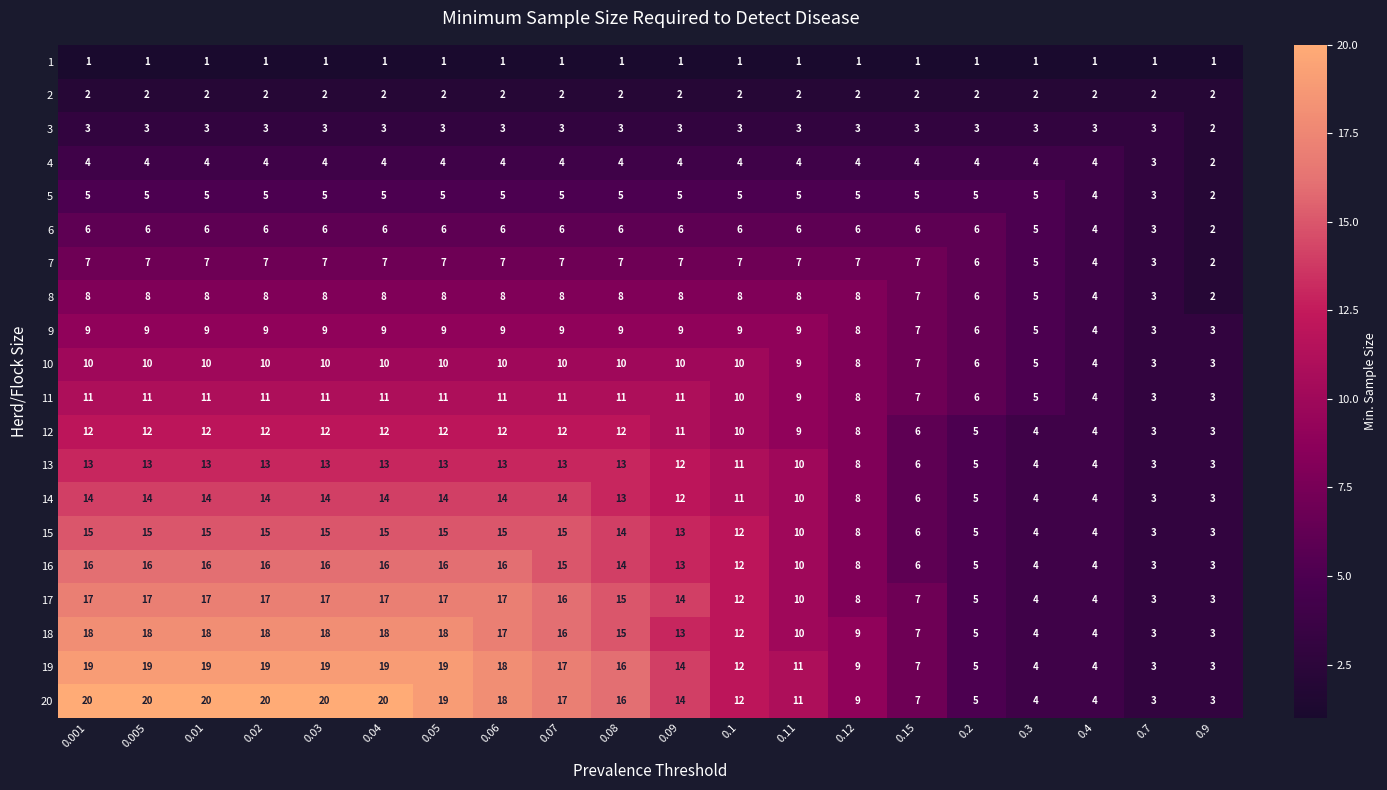

Which series has the widest spread of values?

20